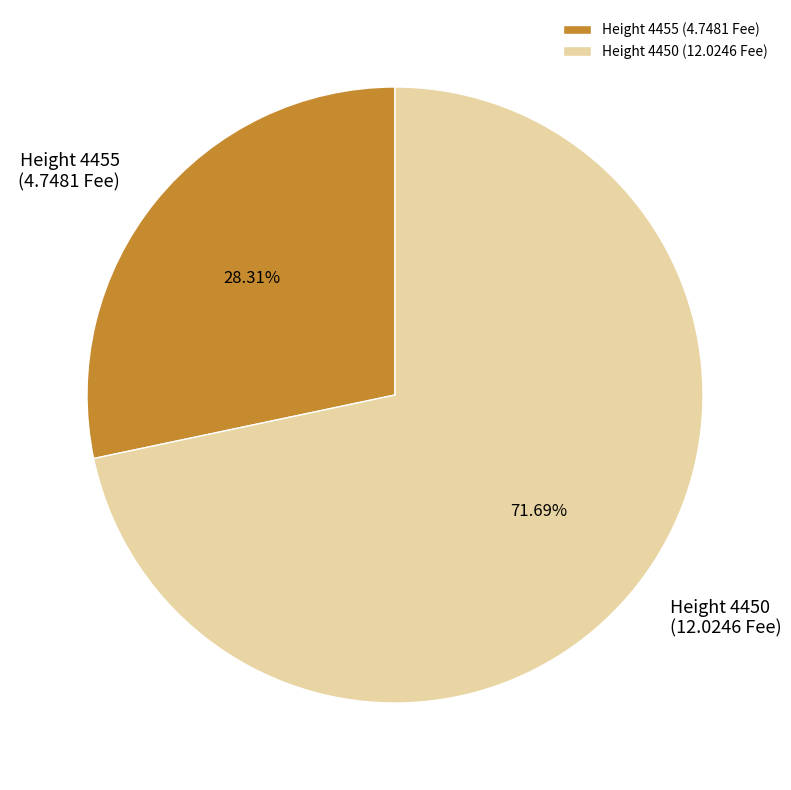

Which has a higher value, Height 4455 or Height 4450?

Height 4450